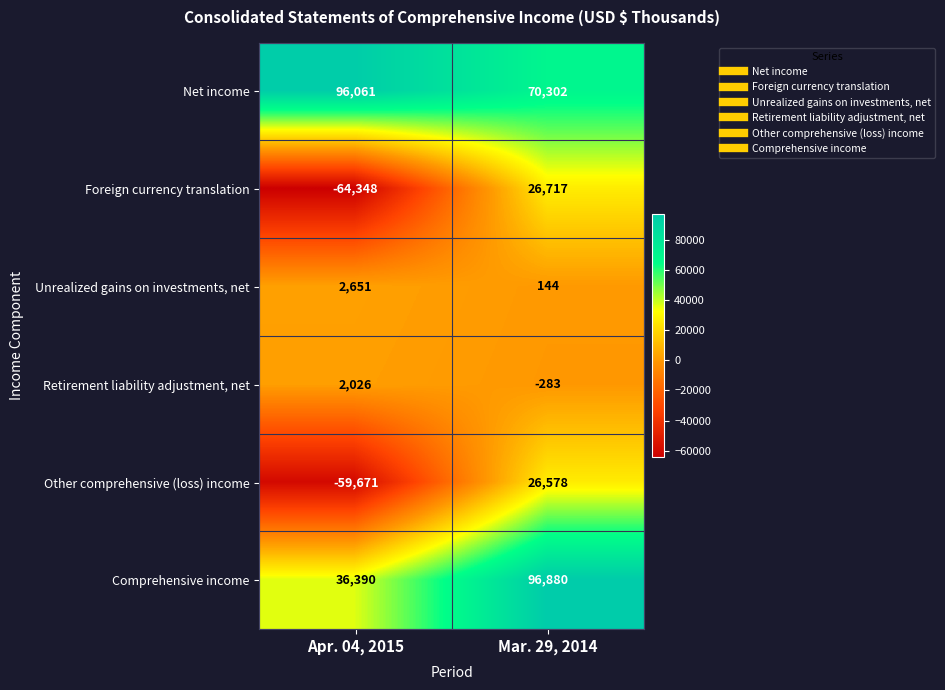

Is it true that Comprehensive income equals 36390 at Apr. 04, 2015?

True